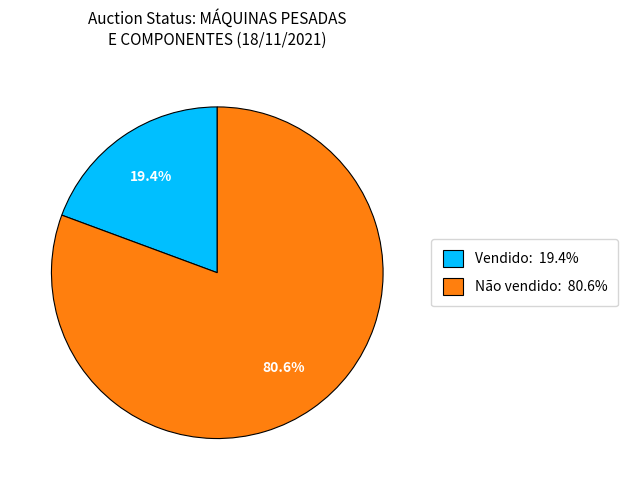

To the nearest percent, what percentage of the pie is Vendido?

19%